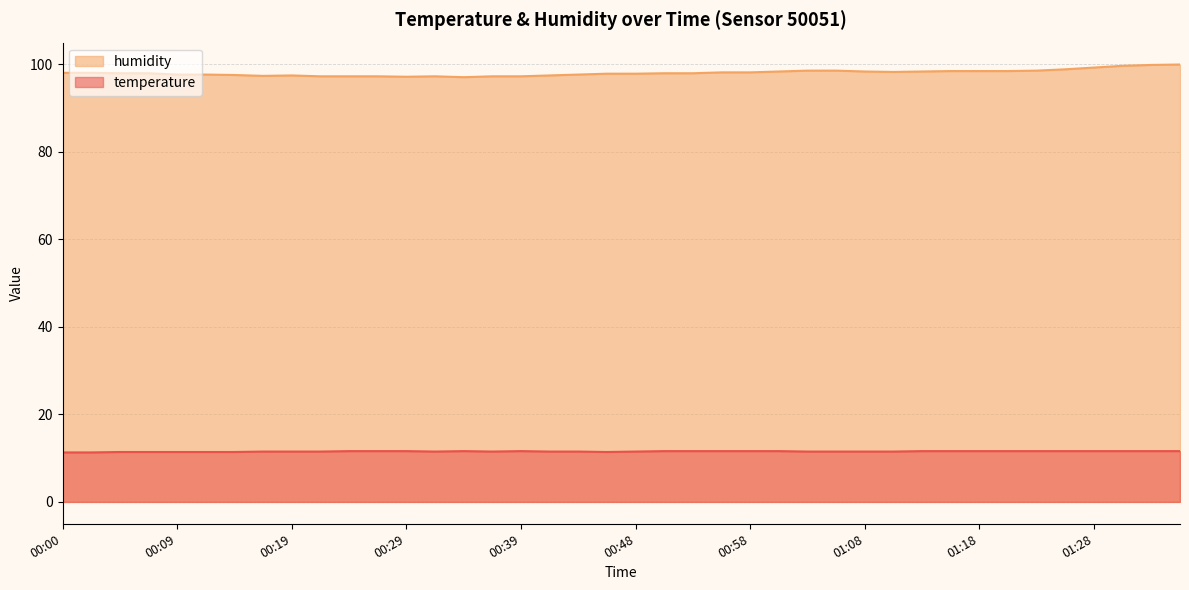

What is the value of the temperature point at the 9th from the left?

11.5